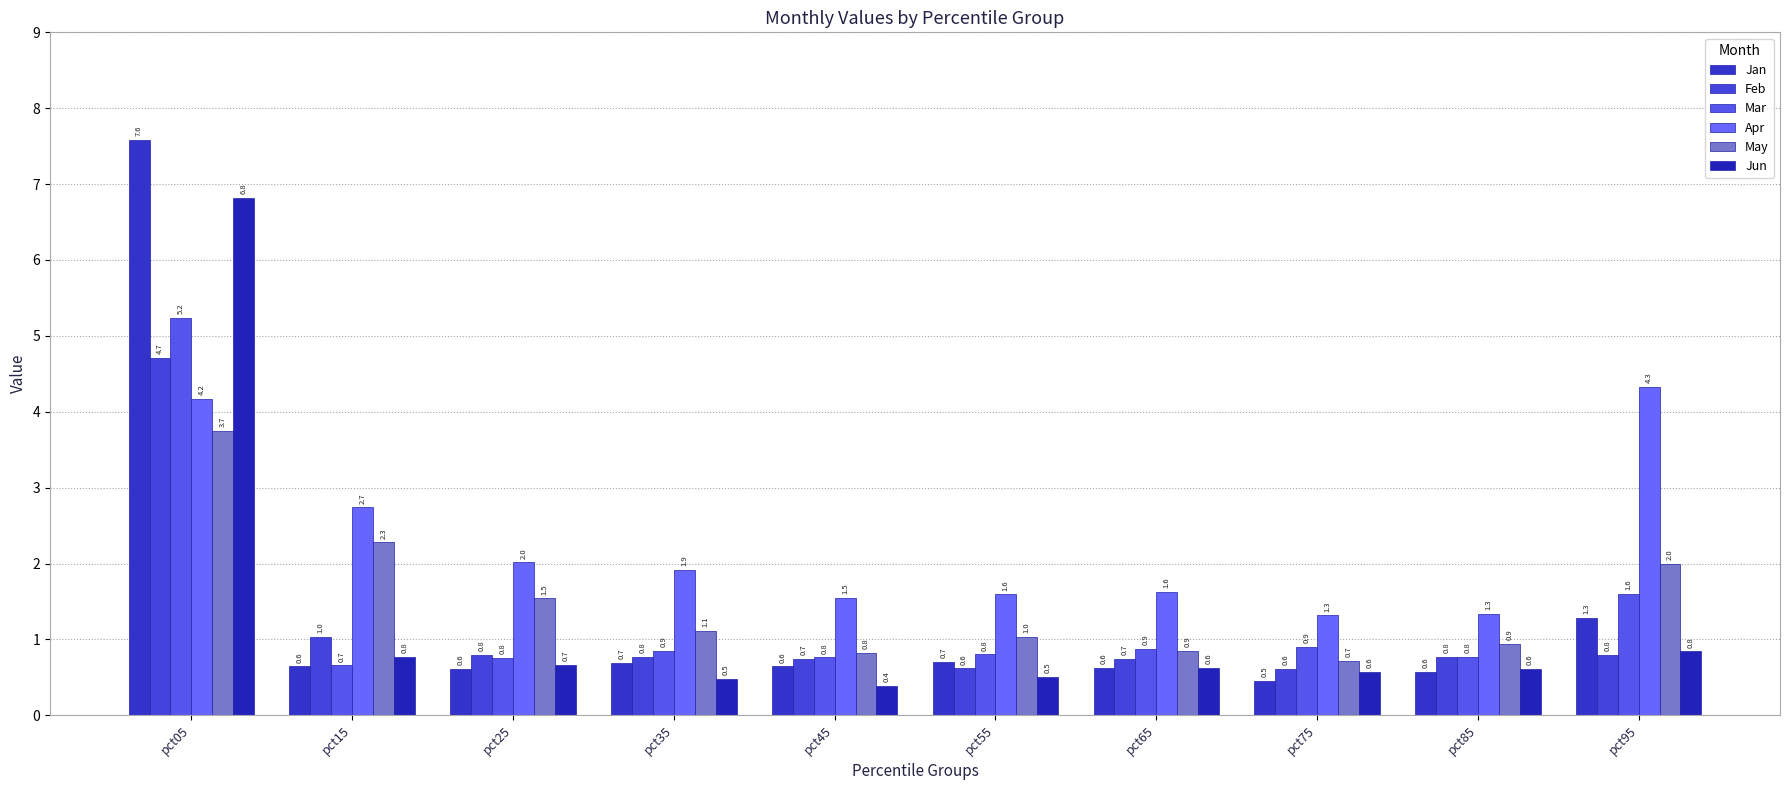

How many series are shown in this chart?

6